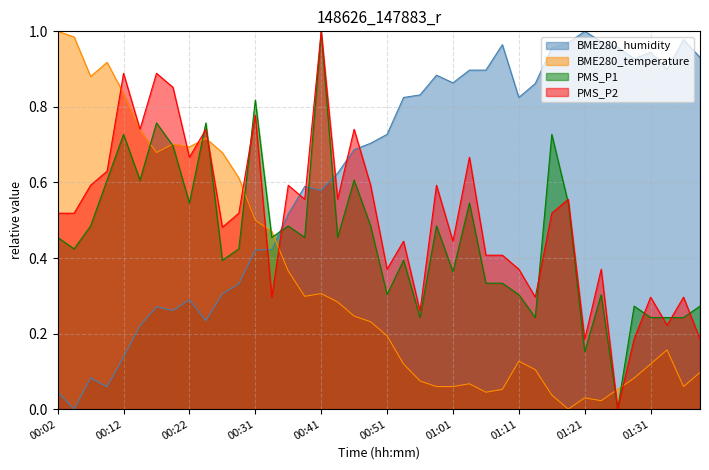

List the series in order of their peak value, lowest first.

BME280_humidity, BME280_temperature, PMS_P1, PMS_P2